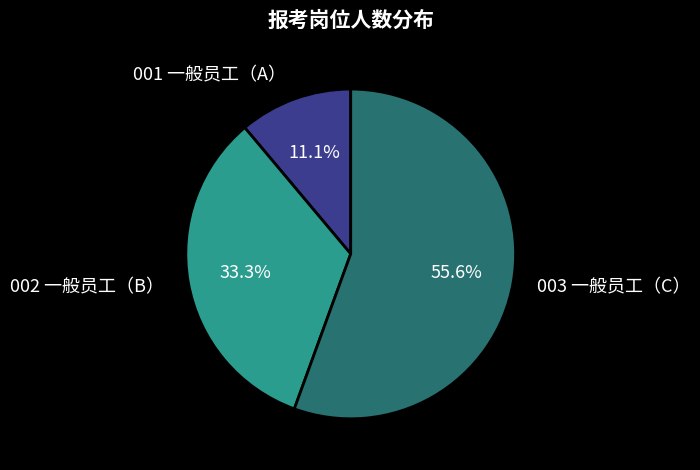

To the nearest percent, what percentage of the pie is 001 一般员工（A）?

11%